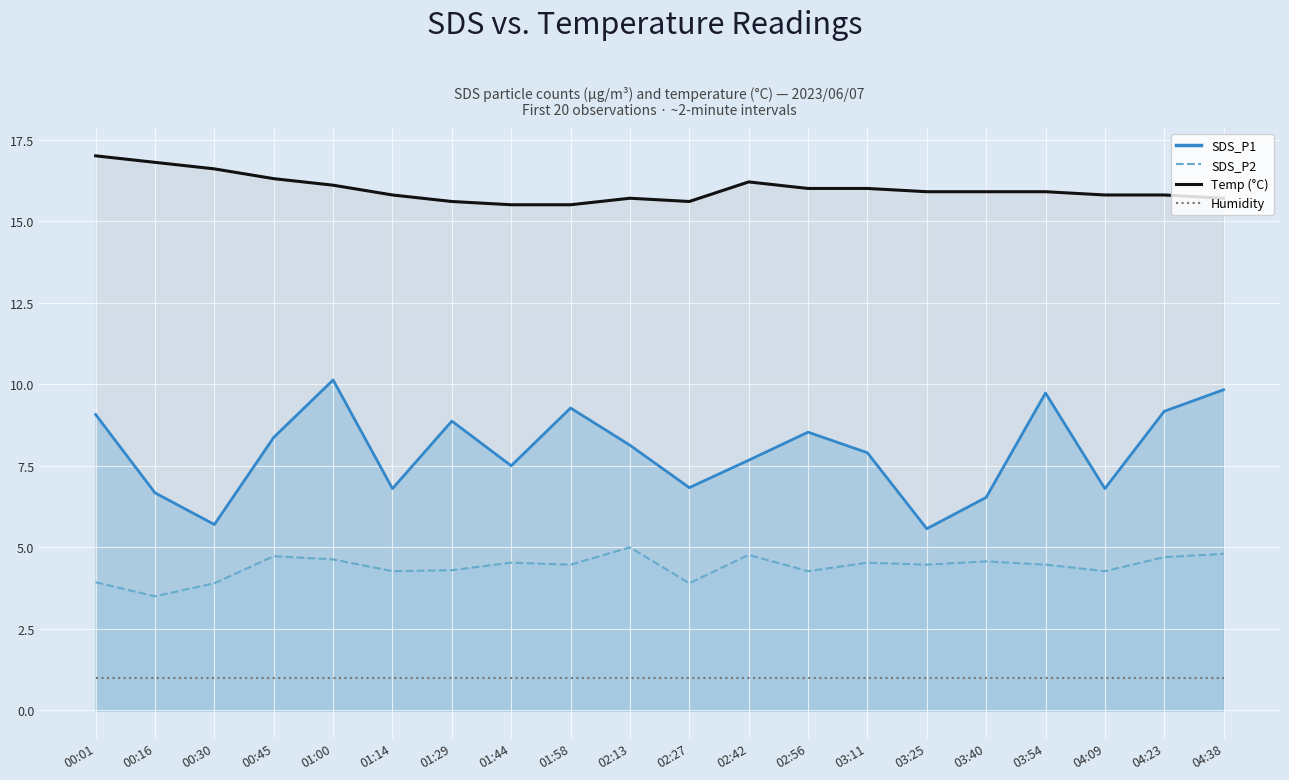

What is the label of the 18th point from the left?

04:09